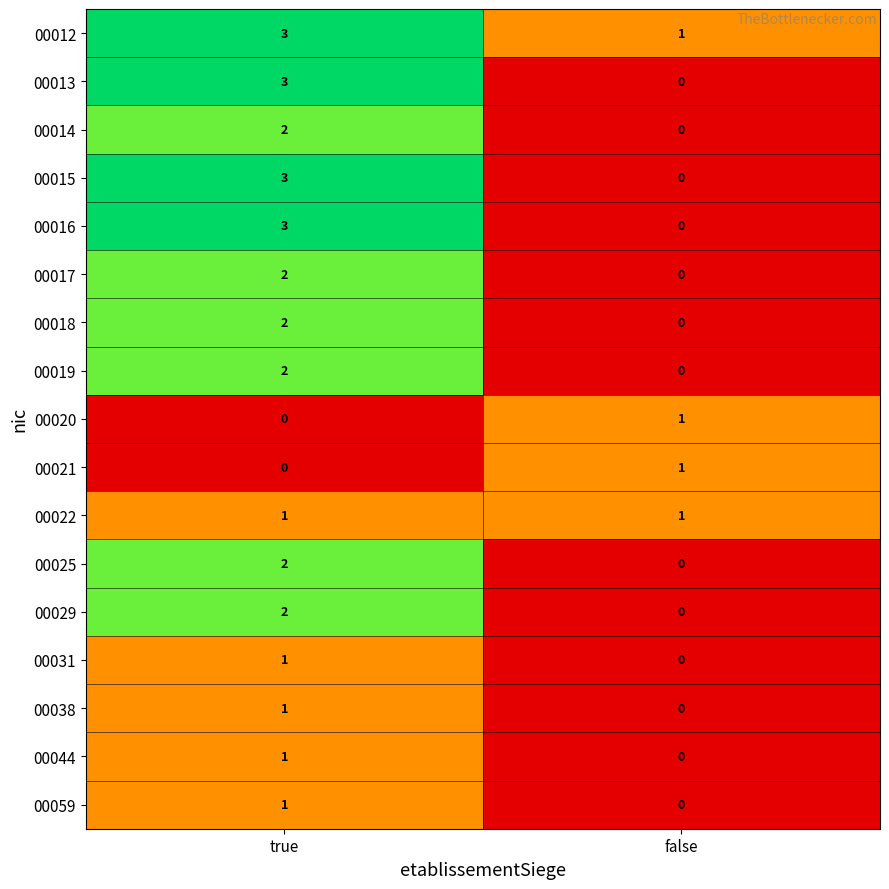

What is the difference between the highest and lowest values at true?

3